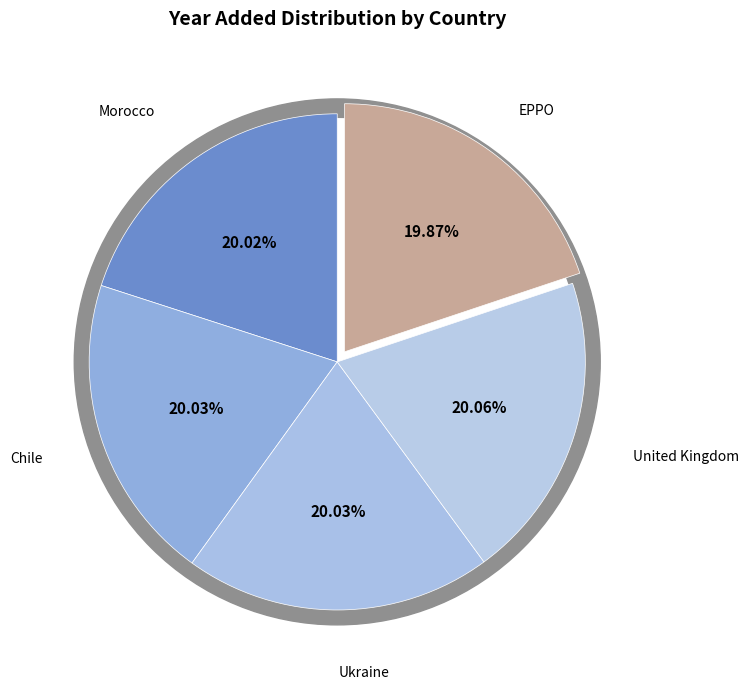

Count the number of slices in the pie.

5